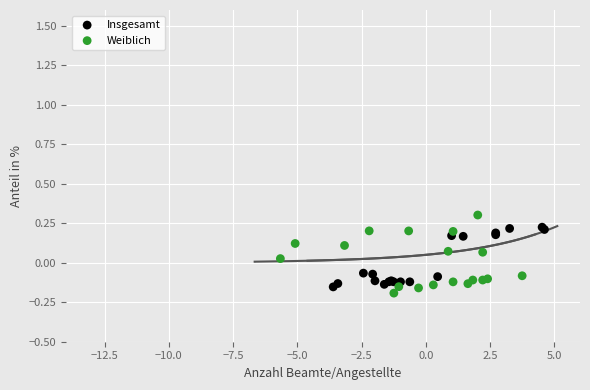

What are all the series names shown in the legend?

Insgesamt, Weiblich